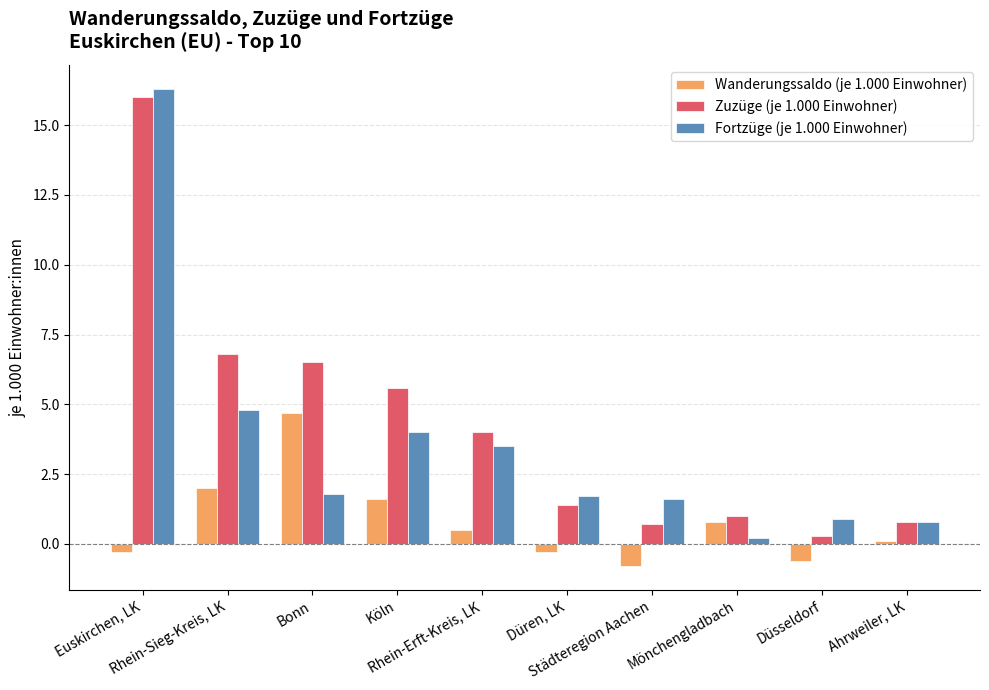

At which label does Zuzüge (je 1.000 Einwohner) first exceed 4?

Euskirchen, LK